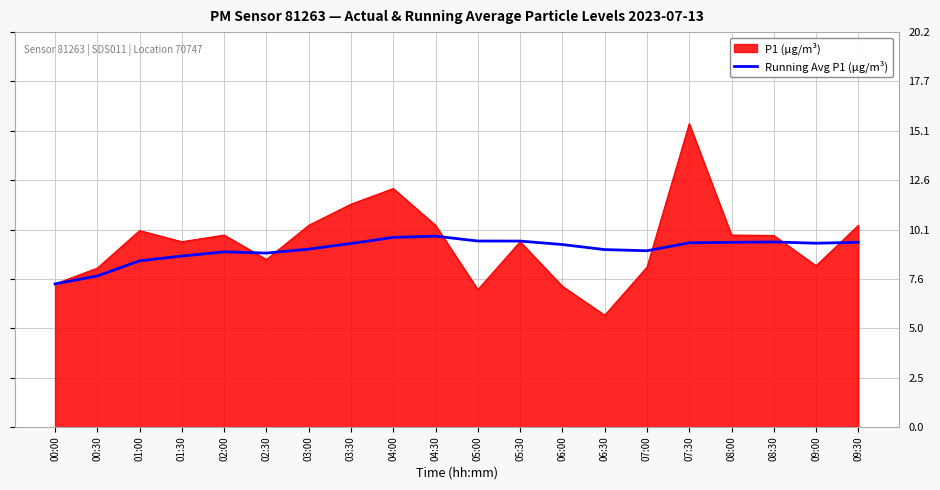

At 02:00, list the series in order from smallest to largest.

Running Avg P1 (µg/m³), P1 (µg/m³)